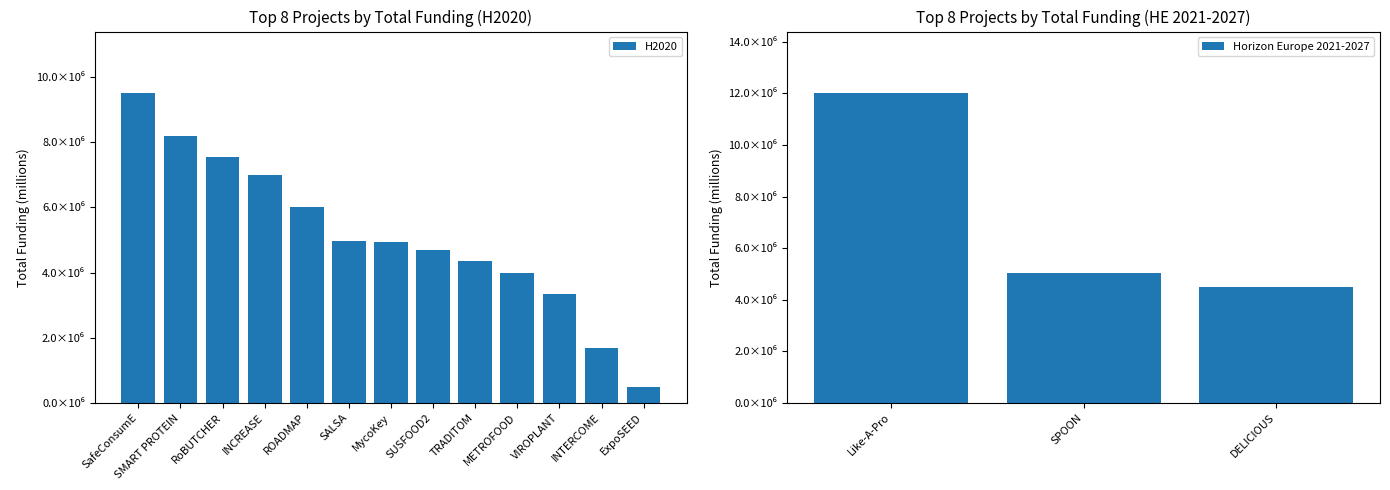

How many bars are there in total?

16